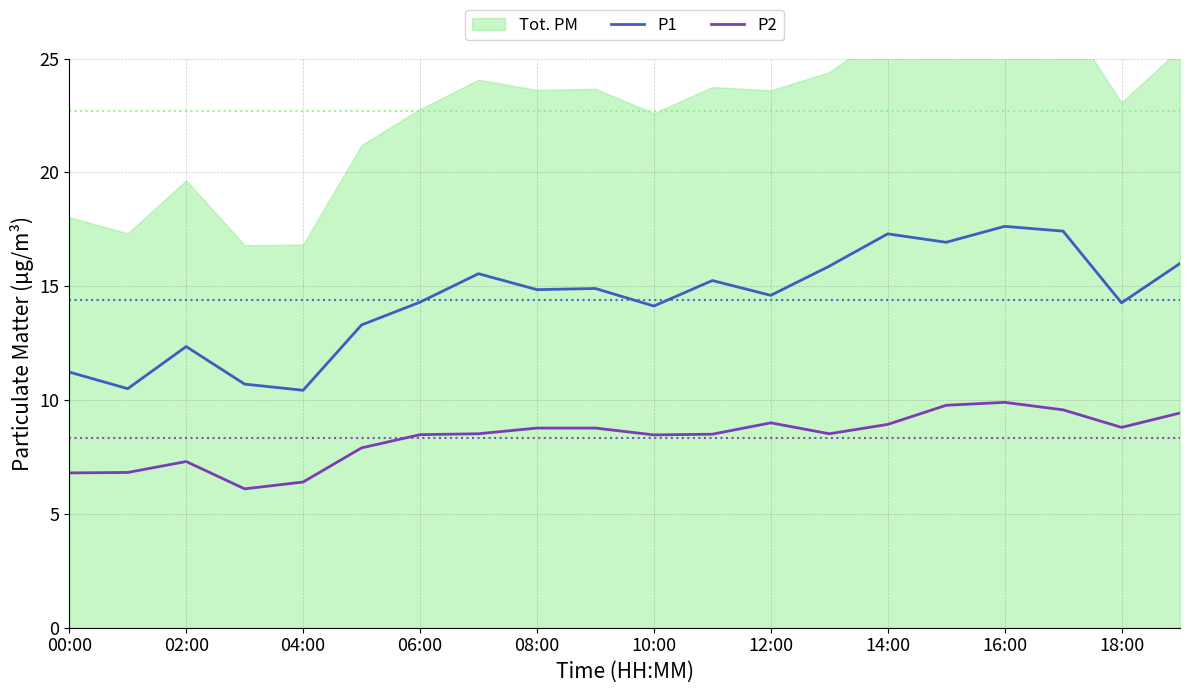

What is the lowest value of the P2 series?

6.1